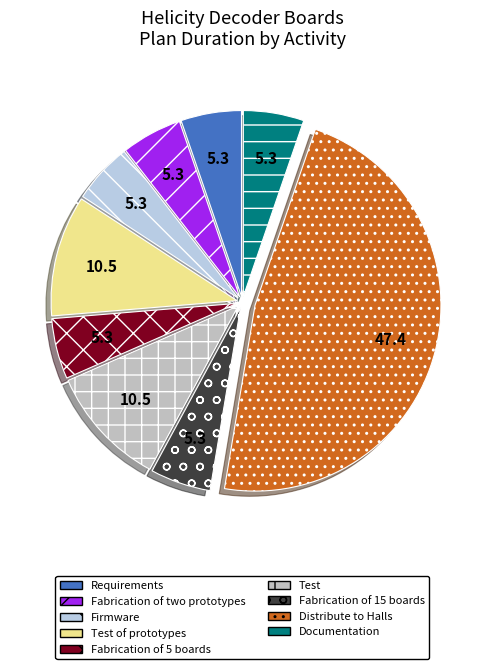

To the nearest percent, what percentage of the pie is Documentation?

5%